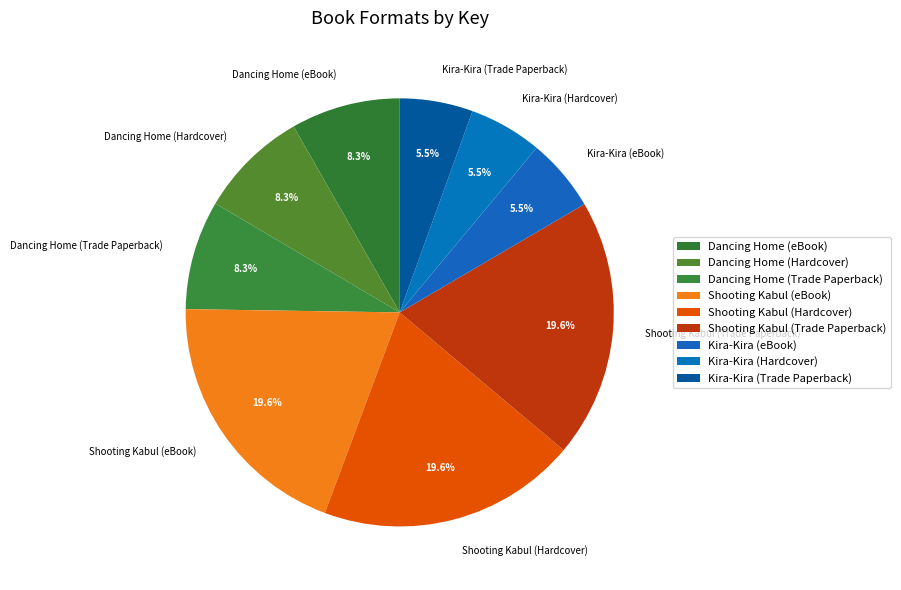

What percentage is NOT represented by Kira-Kira (Trade Paperback)?

94.5%